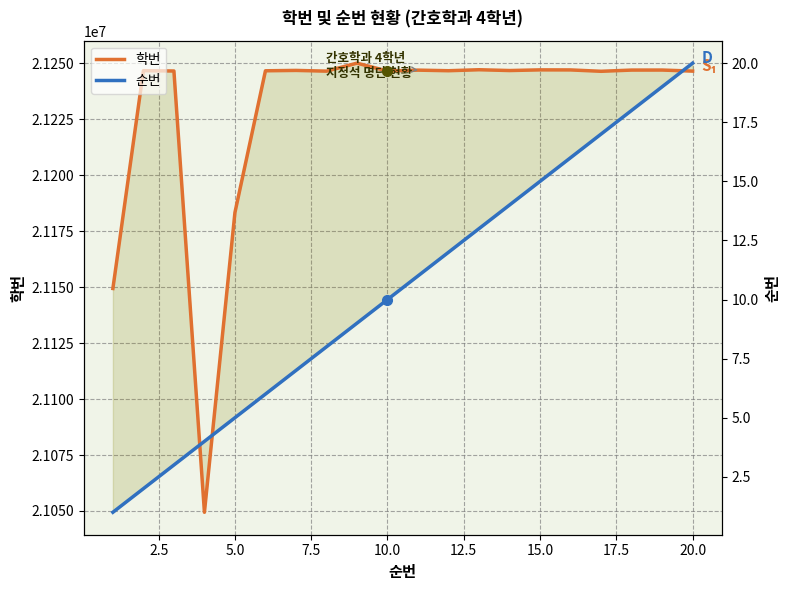

List the series in order of their peak value, lowest first.

순번, 학번